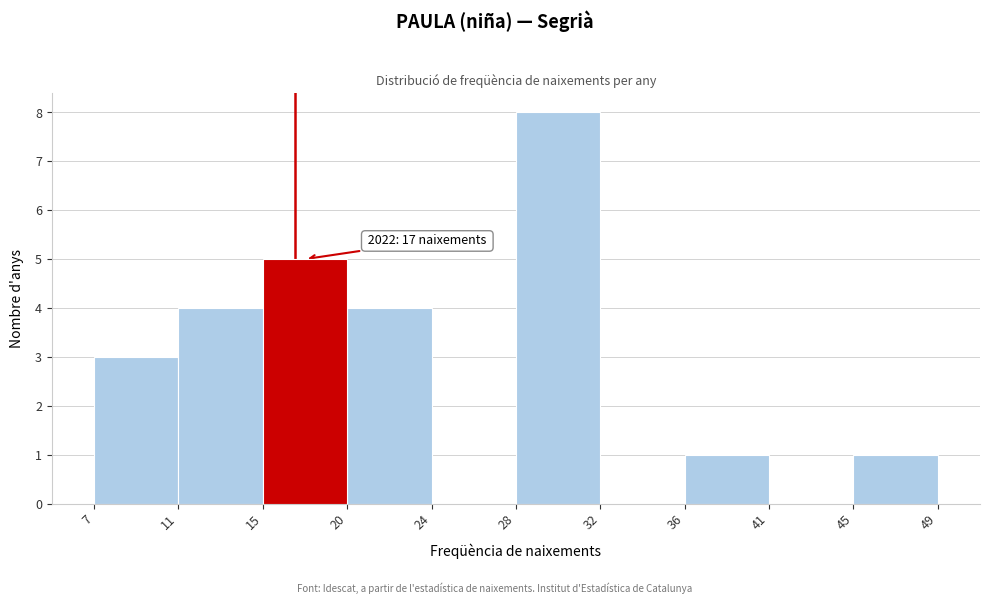

Which range on the x-axis has the tallest bar?

28 to 32